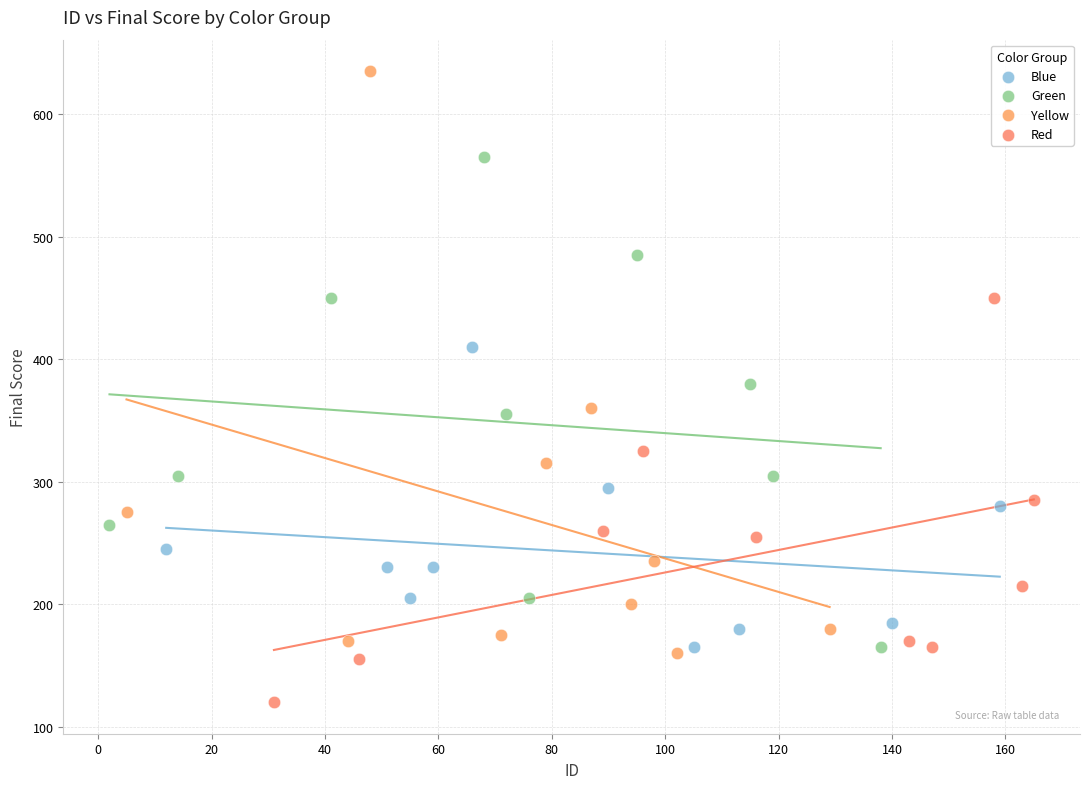

Which series has the widest spread of Y values?

Yellow